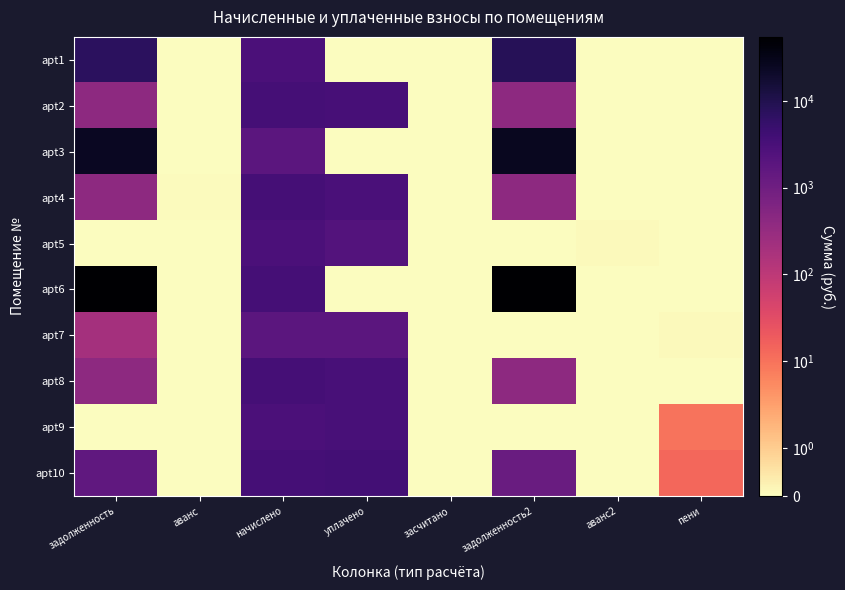

What is the spread (max minus min) of values at уплачено?

3789.7